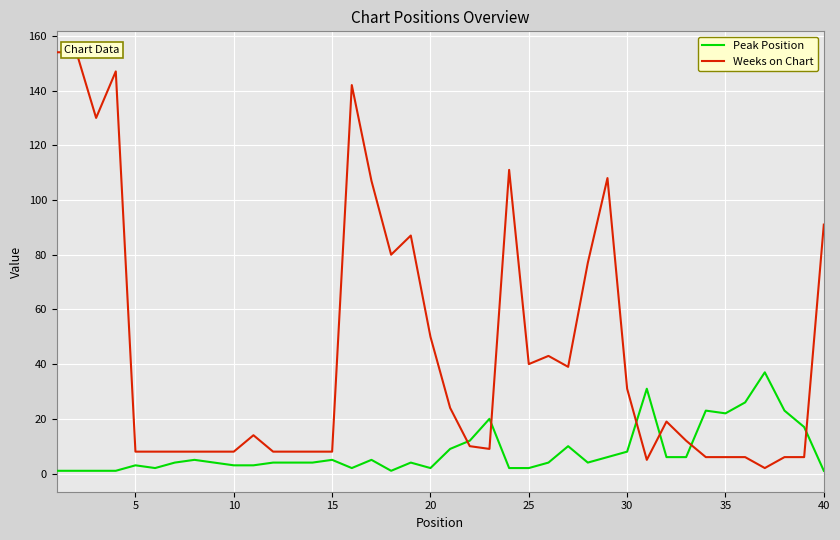

At how many categories does at least one series exceed 16?

27